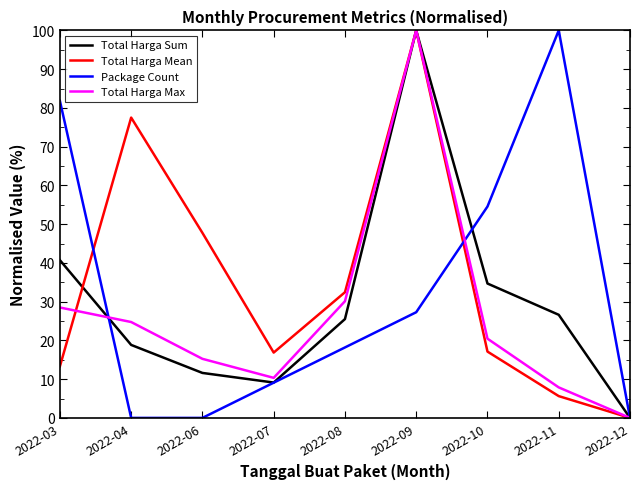

What is the difference between the highest and lowest values at 2022-11?

94.4